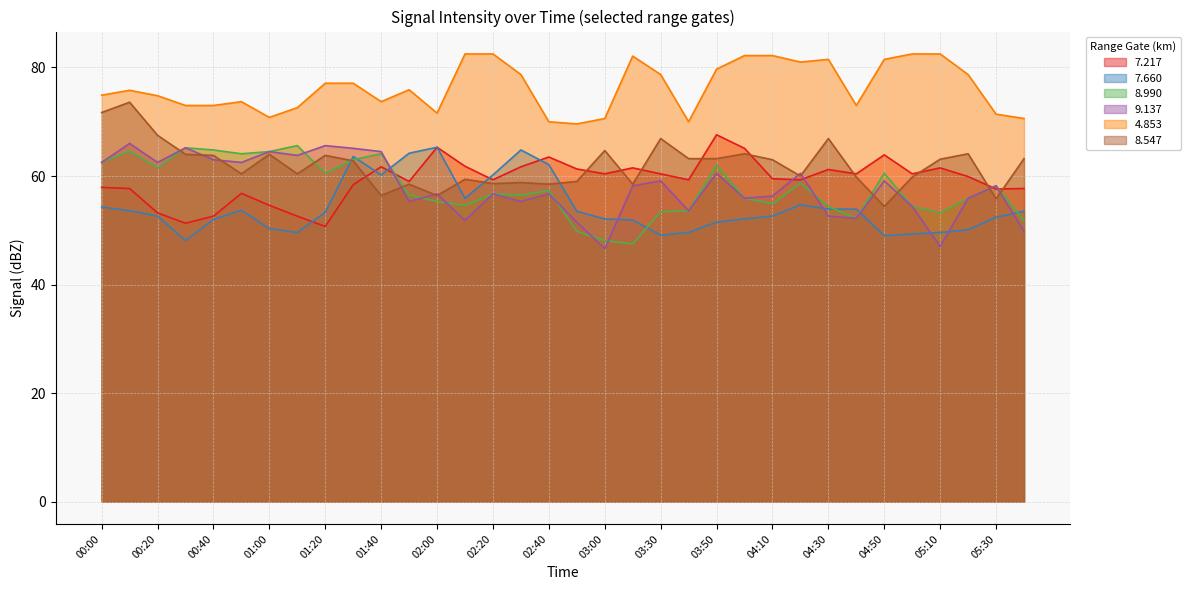

At which label does   8.990 first exceed 56?

00:00